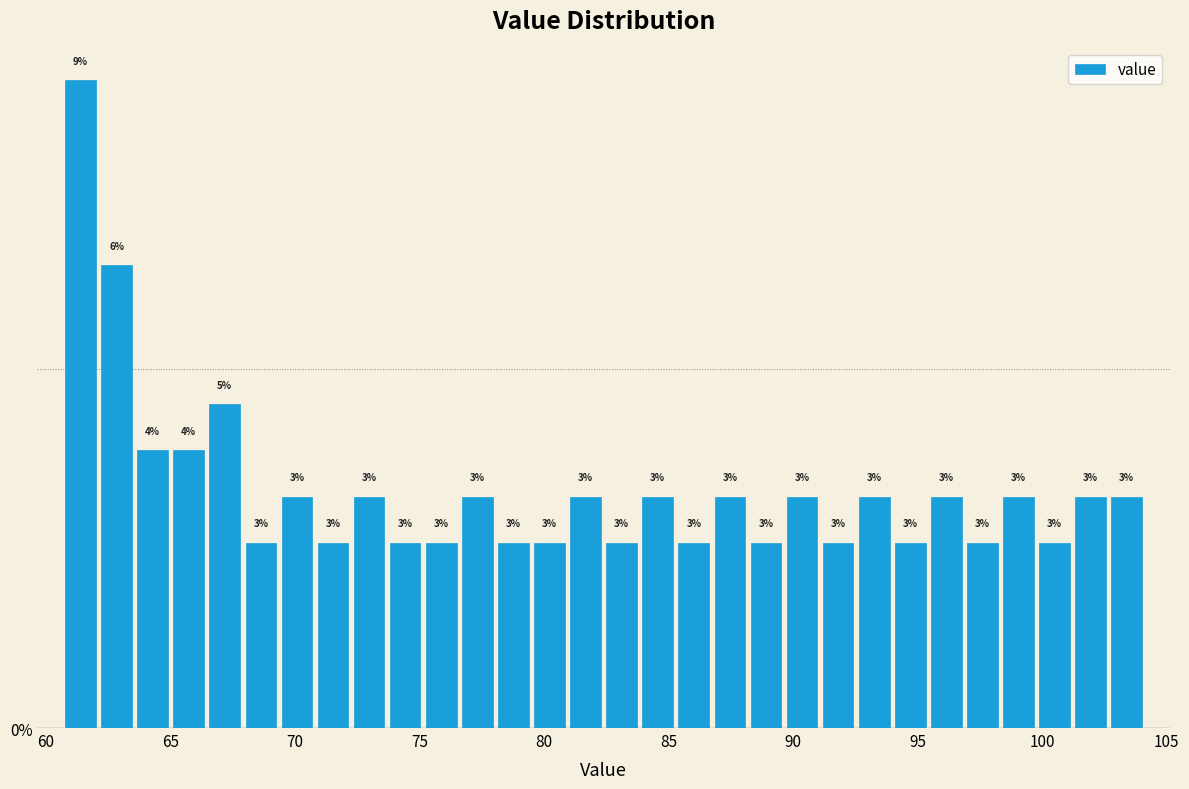

Read against the x-axis, roughly where is the centre of the tallest bar?

61.5